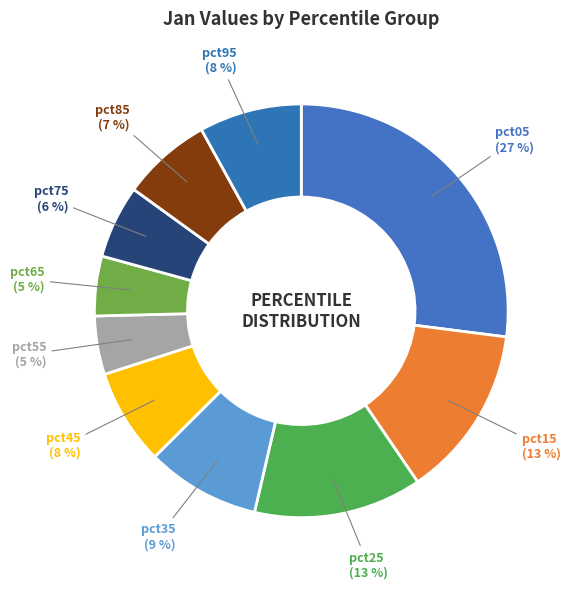

Which slice is the largest?

pct05